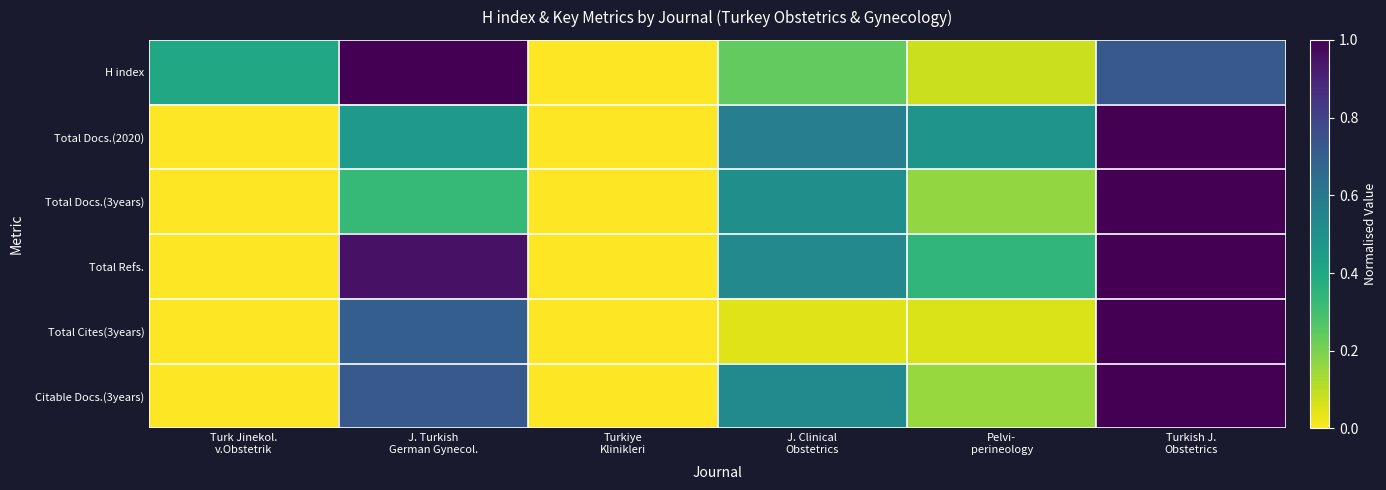

Rank the series at J. Clinical Obstetrics from highest to lowest value.

Total Docs.(2020), Total Refs., Citable Docs.(3years), Total Docs.(3years), H index, Total Cites(3years)